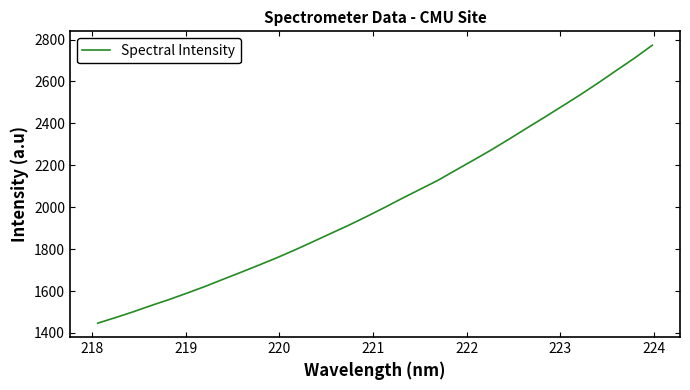

What is the greatest value displayed?

2772.8